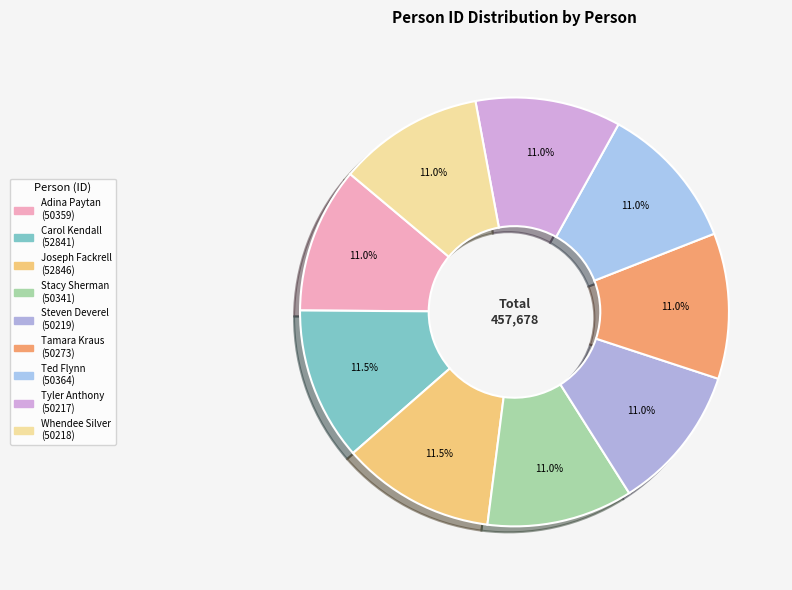

What is the largest slice in the pie chart?

Joseph Fackrell